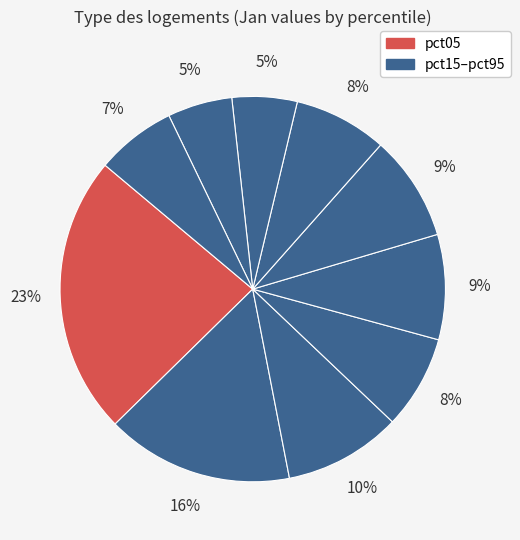

How many segments does this pie chart have?

10